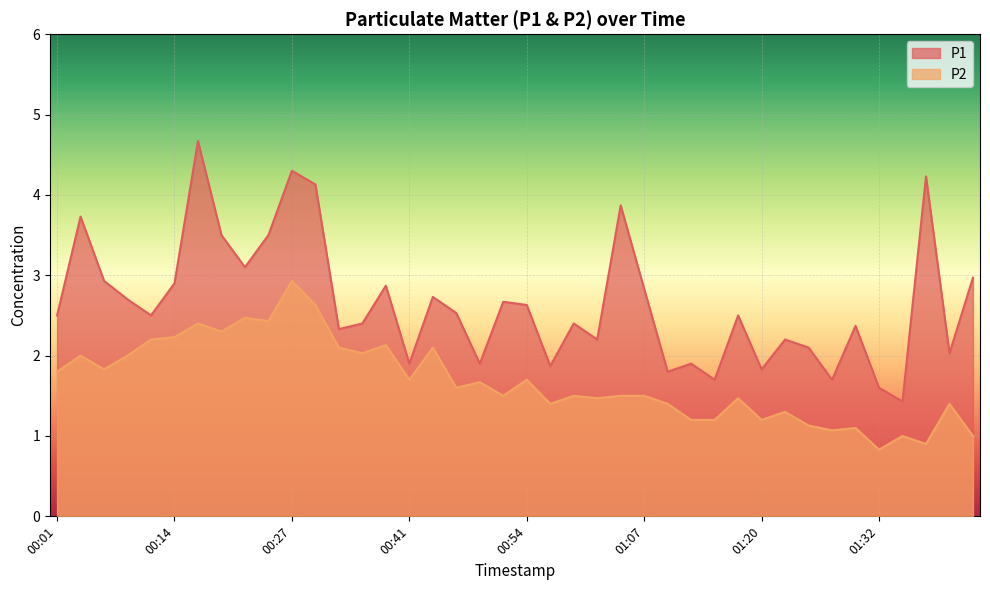

What is the minimum value shown in the chart?

0.8